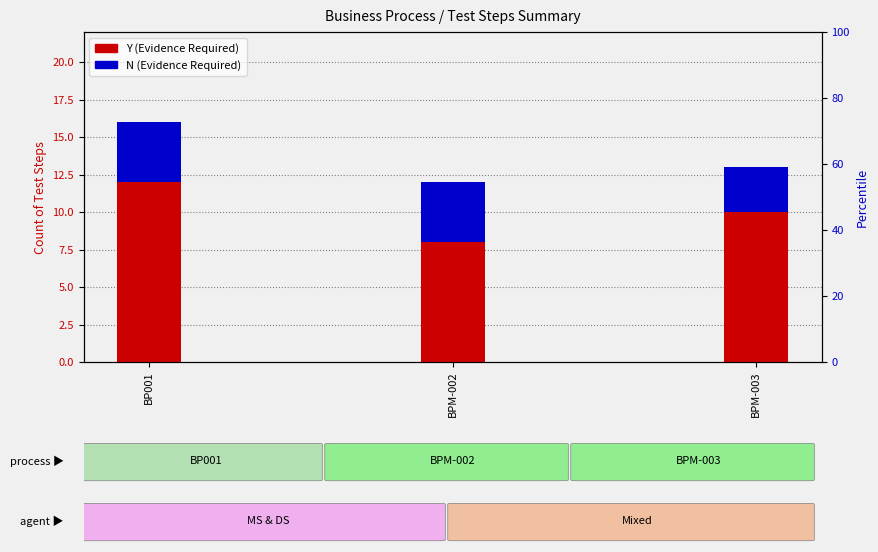

The value of N (Evidence Required) at BPM-003 is 3. True or false?

True